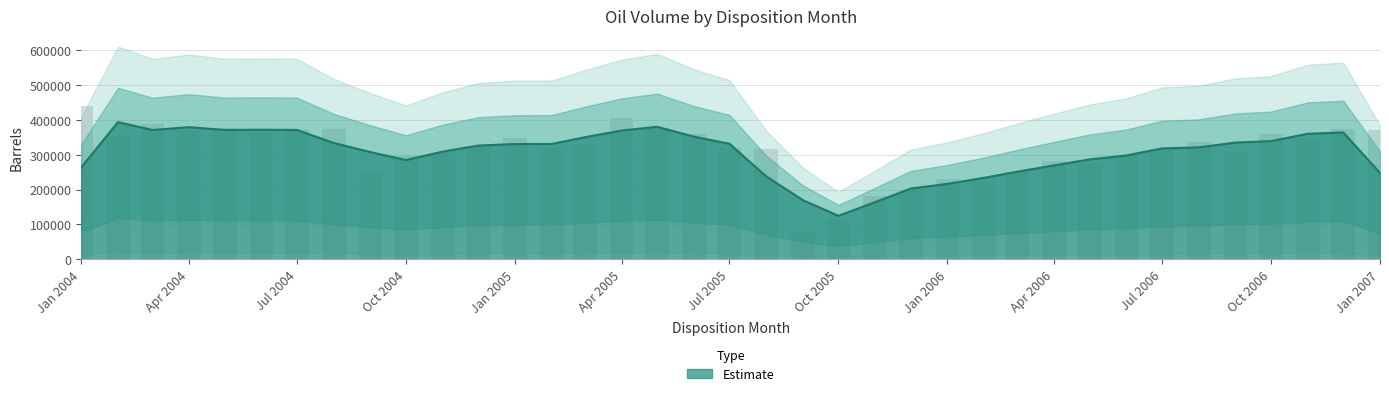

What is the change in value from 2004-05 to 2005-10?

-262406.0